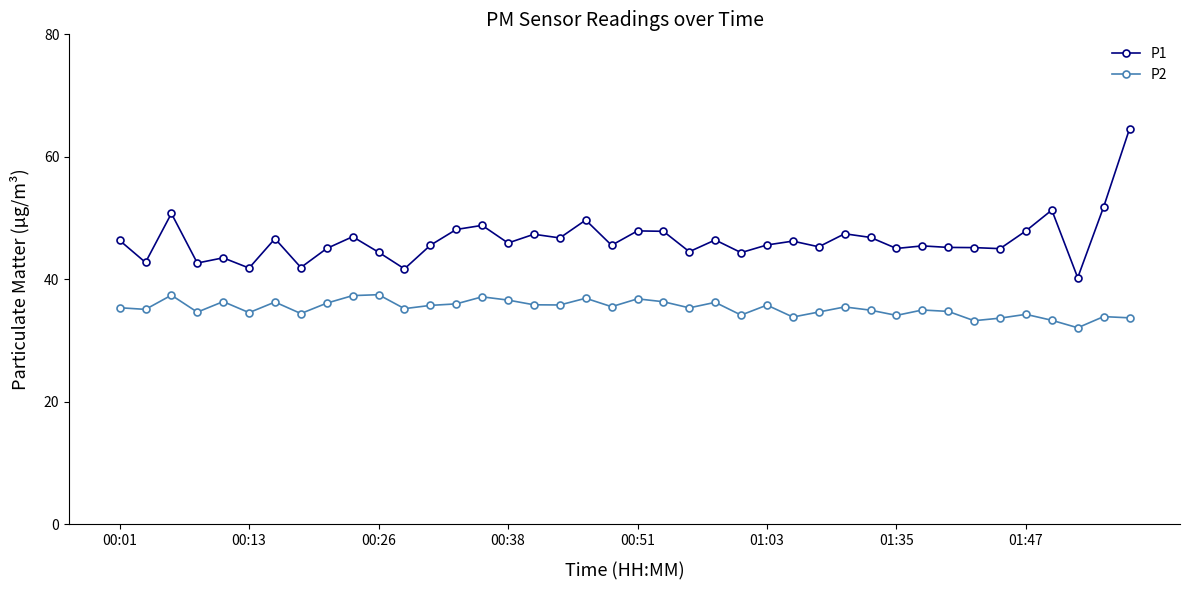

Rank the series by their average value, from lowest to highest.

P2, P1